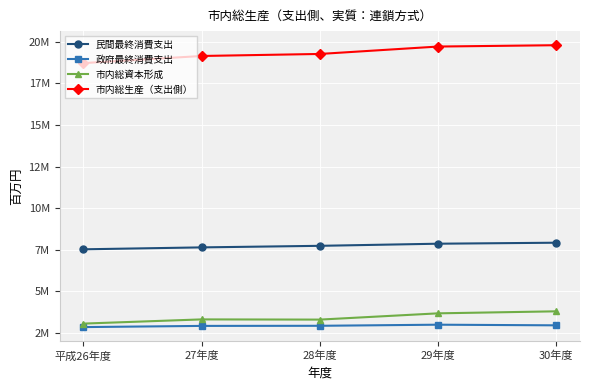

What are all the series names shown in the legend?

民間最終消費支出, 政府最終消費支出, 市内総資本形成, 市内総生産（支出側）